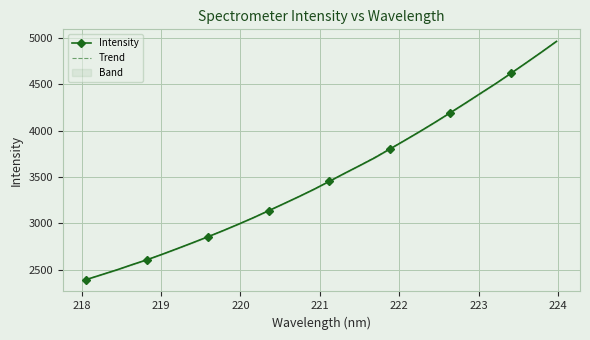

Is the value of Intensity at 223 greater than the value of Trend at 220?

Yes